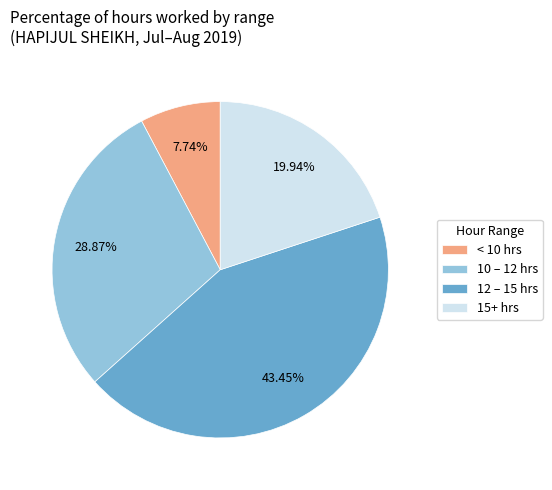

Does 10 – 12 hrs account for over 50% of the chart?

No